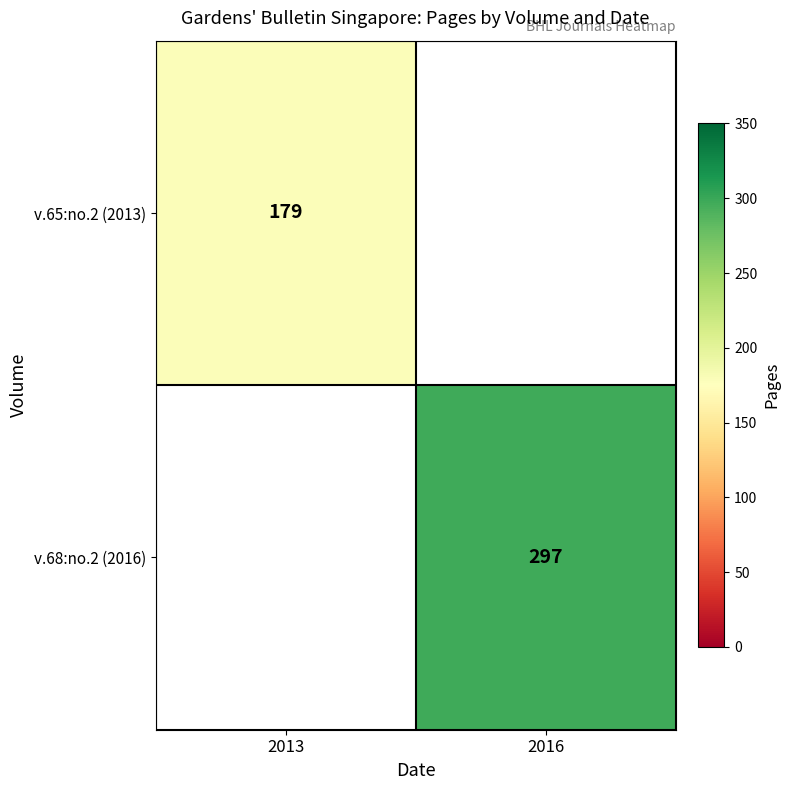

Is the value of v.65:no.2 (2013) at 2013 greater than the value of v.68:no.2 (2016) at 2016?

No